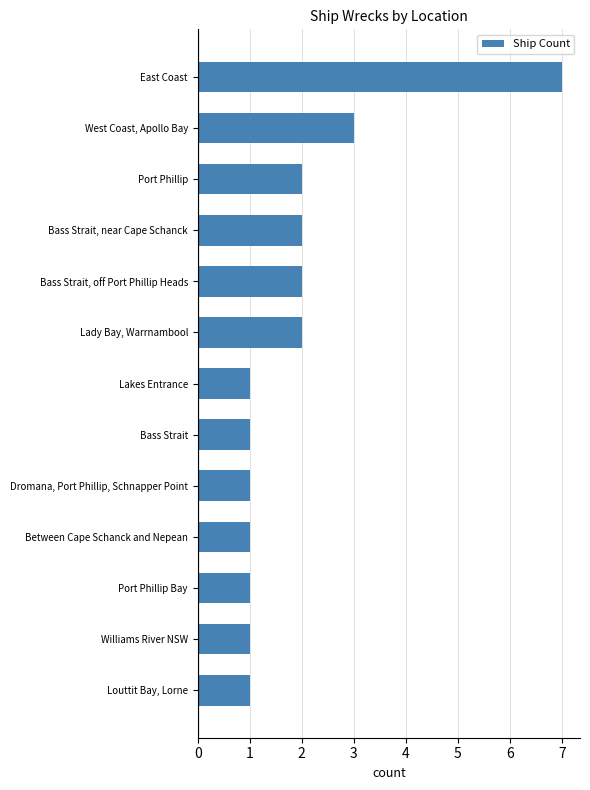

What is the difference between the maximum and second lowest values?

6